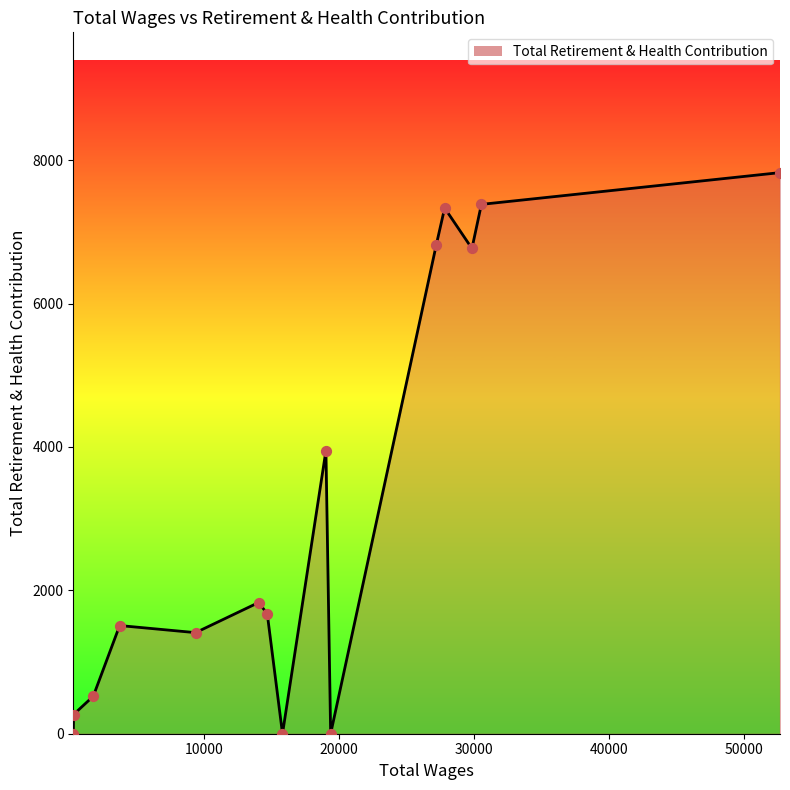

What is the maximum value shown in the chart?

7827